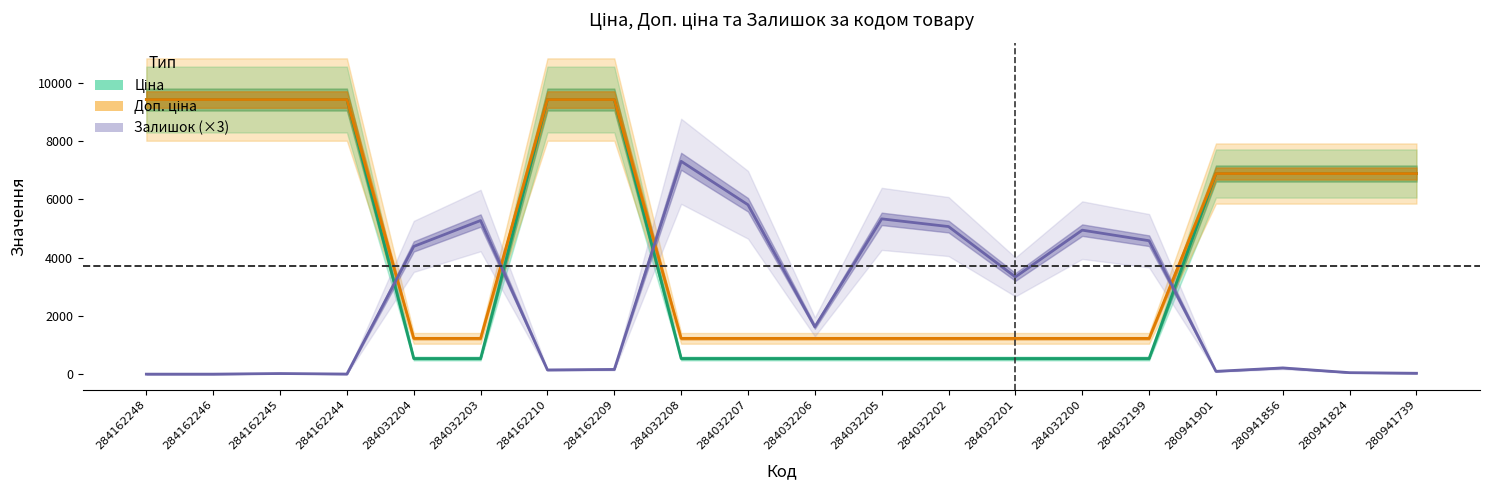

Reading right to left, transcribe all the data shown in this chart.

Ціна: 6879.5	6879.5	6879.5	6879.5	535.4	535.4	535.4	535.4	535.4	535.4	535.4	535.4	9416.9	9416.9	535.4	535.4	9416.9	9416.9	9416.9	9416.9
Доп. ціна: 6879.5	6879.5	6879.5	6879.5	1227.2	1227.2	1227.2	1227.2	1227.2	1227.2	1227.2	1227.2	9416.9	9416.9	1227.2	1227.2	9416.9	9416.9	9416.9	9416.9
Залишок (×3): 30.0	51.0	213.0	96.0	4575.0	4938.0	3333.0	5061.0	5325.0	1623.0	5808.0	7299.0	162.0	144.0	5268.0	4380.0	3.0	21.0	0.0	0.0